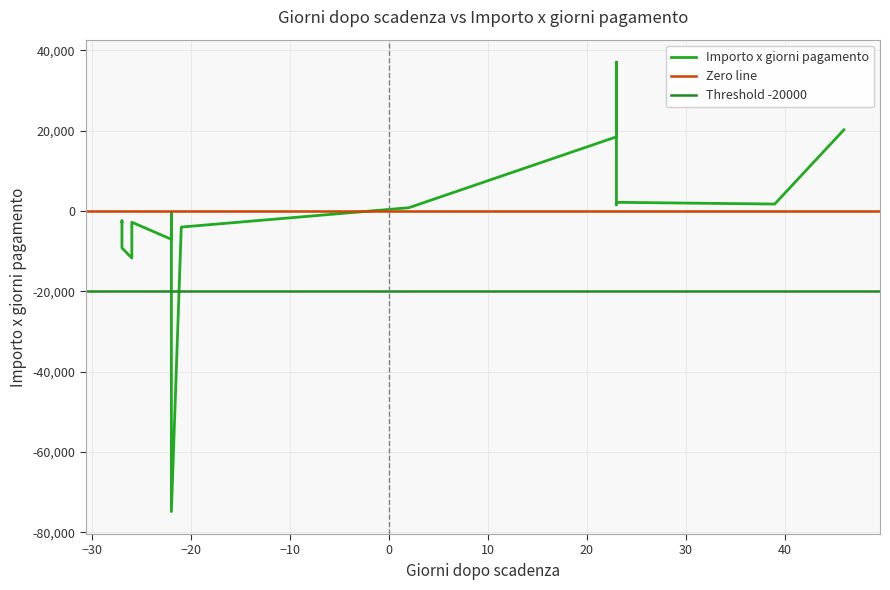

The chart shows a value of 820.6 at 2. True or false?

True